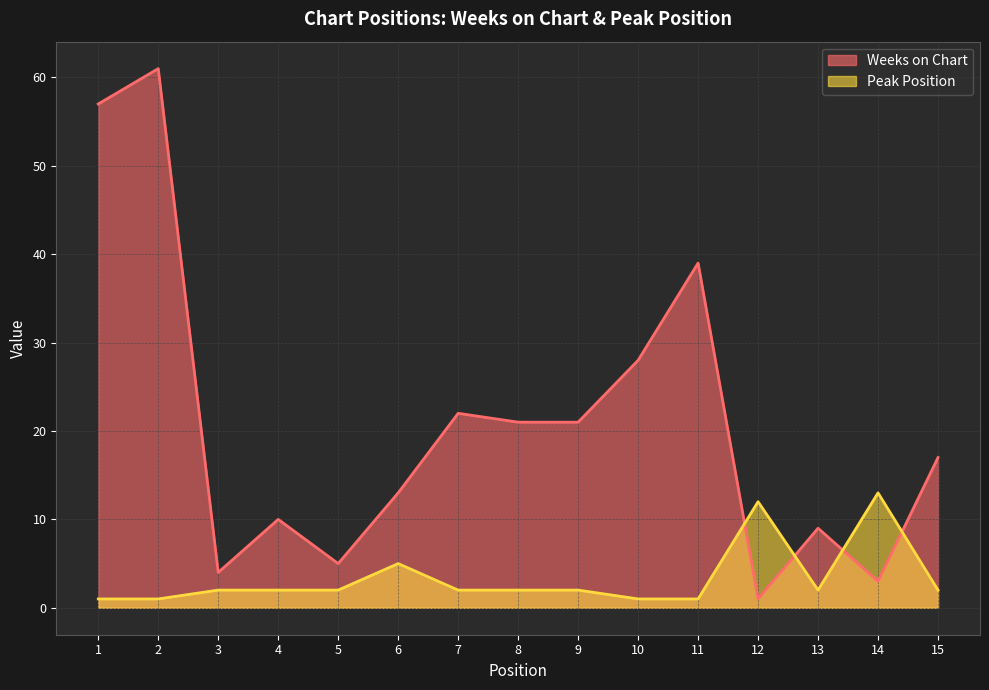

What is the total value across all series at 13?

11